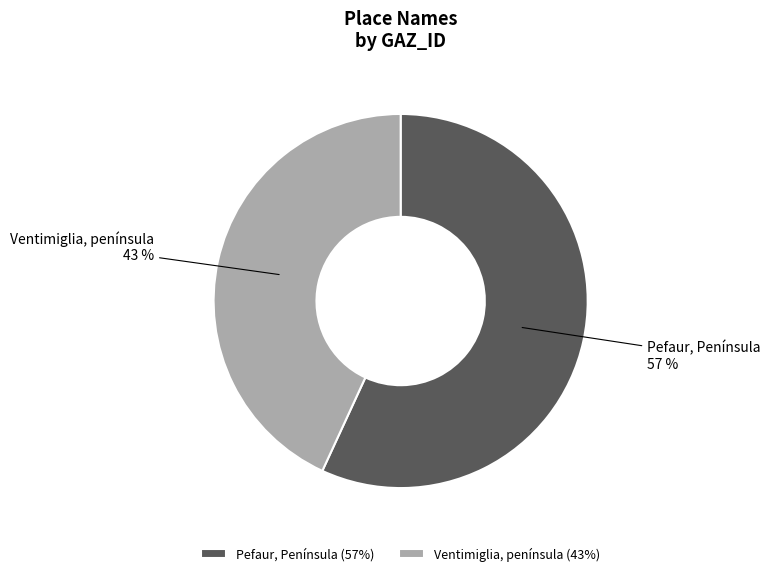

To the nearest percent, what percentage of the pie is Pefaur, Península?

57%